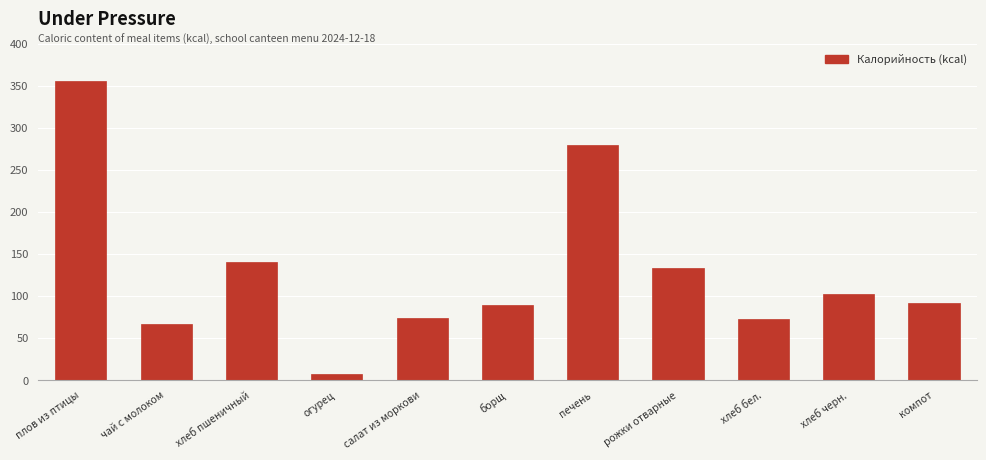

What is the label of the 9th bar from the right?

хлеб пшеничный